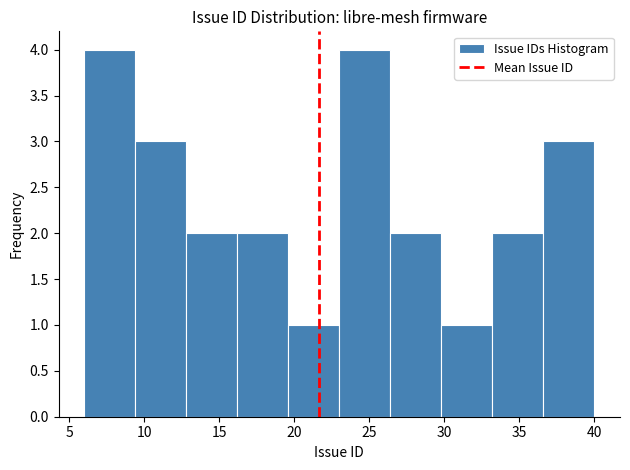

Reading left to right, list every bar in this chart as the range it spans on the x-axis followed by its height. Neither the bar edges nor the heights are printed on the chart, so give them approximately, as read against the axes.

6.0 to 9.4: 4
9.4 to 12.8: 3
12.8 to 16.2: 2
16.2 to 19.6: 2
19.6 to 23.0: 1
23.0 to 26.4: 4
26.4 to 29.8: 2
29.8 to 33.2: 1
33.2 to 36.6: 2
36.6 to 40.0: 3